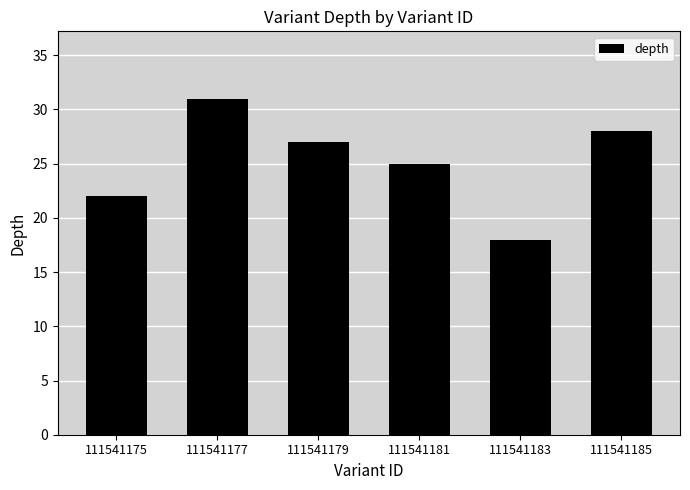

What is the difference between the values at 111541179 and 111541177?

4